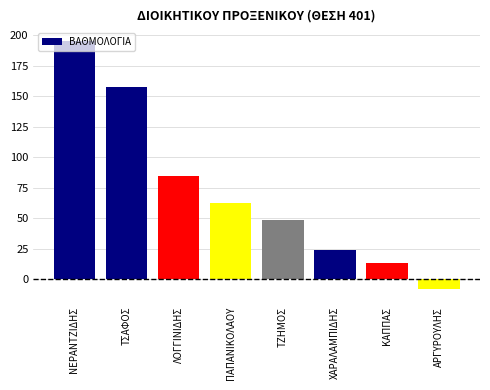

What position from the left is ΛΟΓΓΙΝΙΔΗΣ?

3